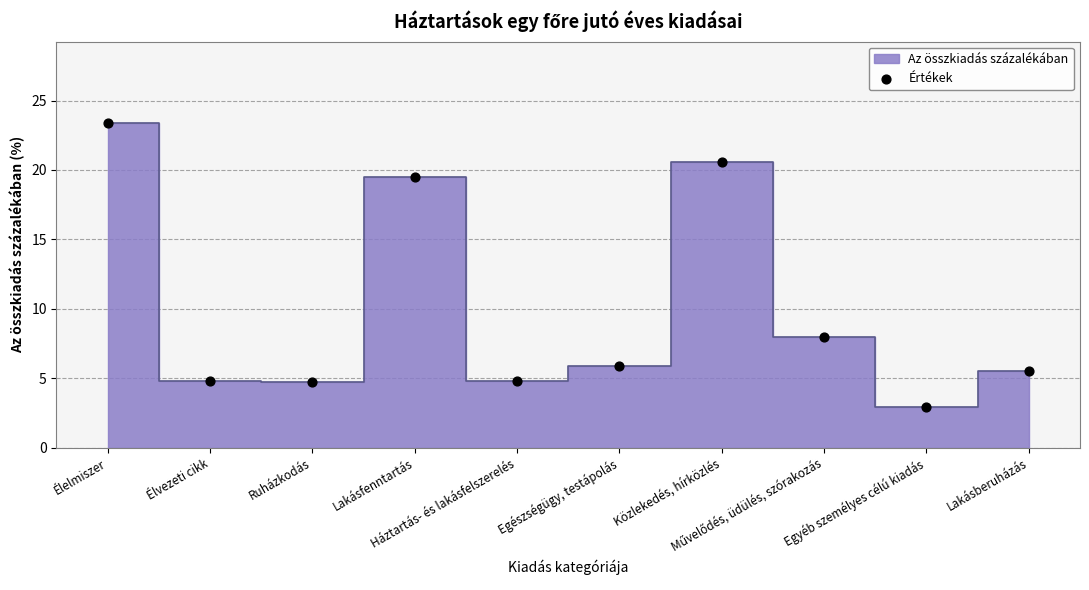

What is the average Y value?

10.0